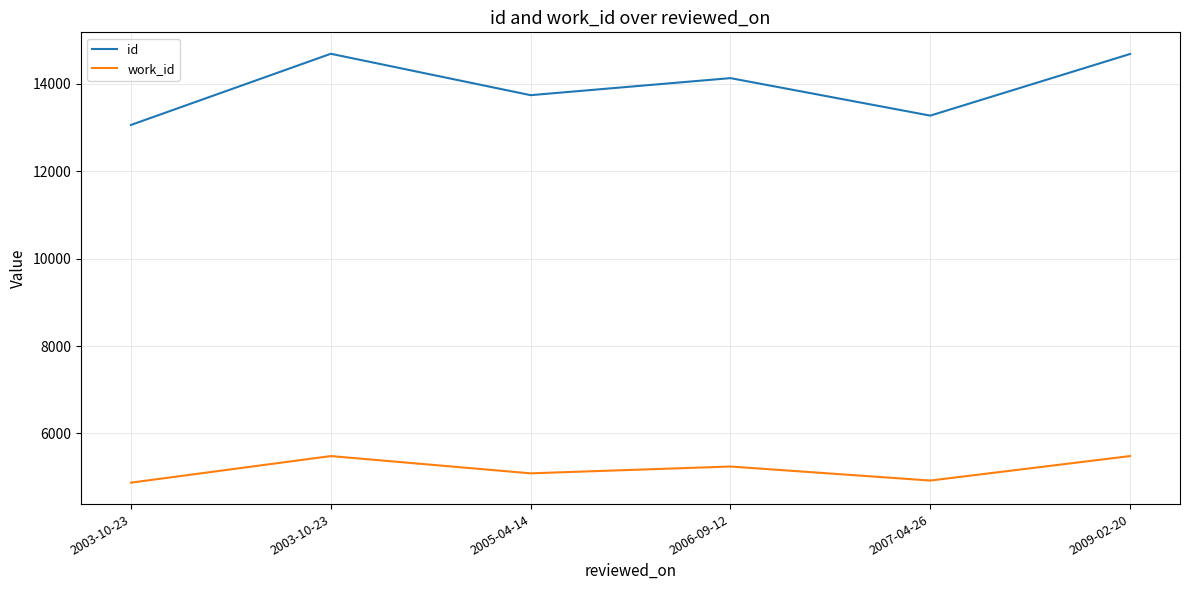

Where is work_id nearest to the value 5179?

2006-09-12